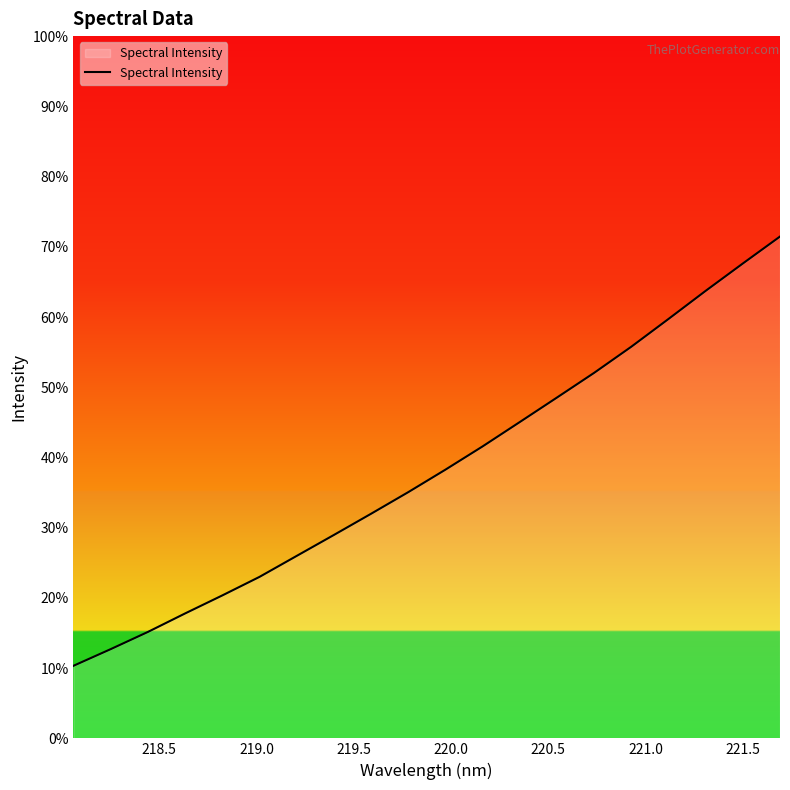

Does the chart have visible grid lines?

No